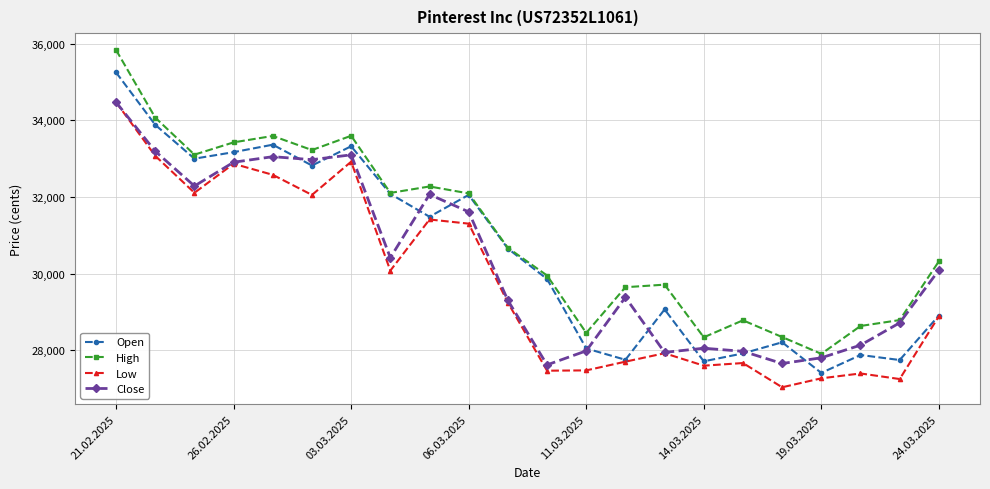

Which series has the widest spread of values?

High